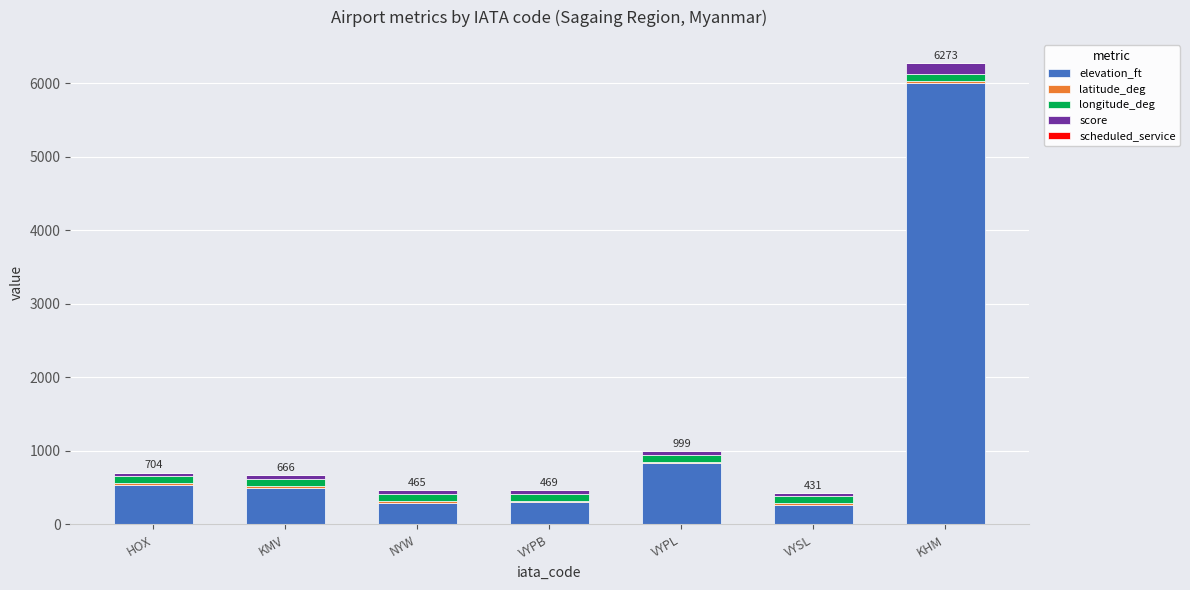

Where is elevation_ft nearest to the value 3132?

VYPL